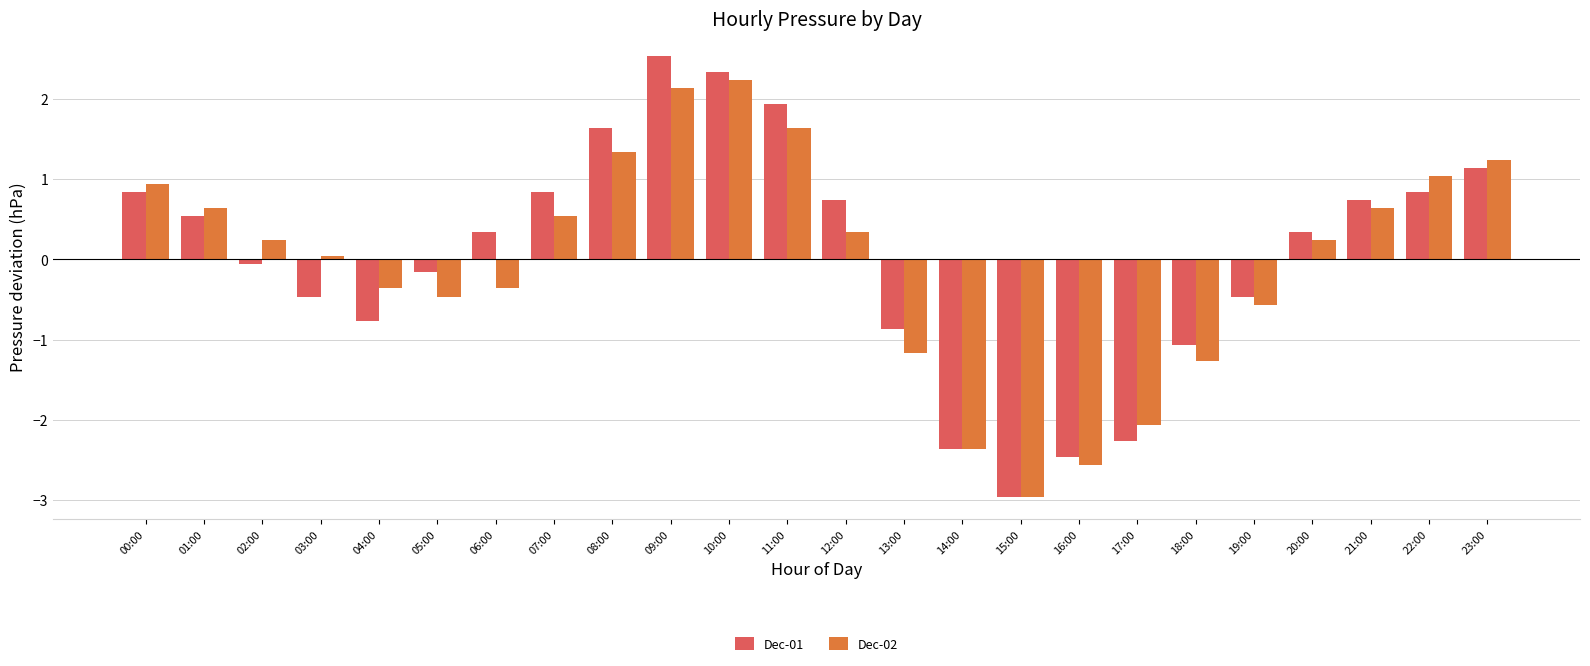

Which series has the widest spread of values?

Dec-01